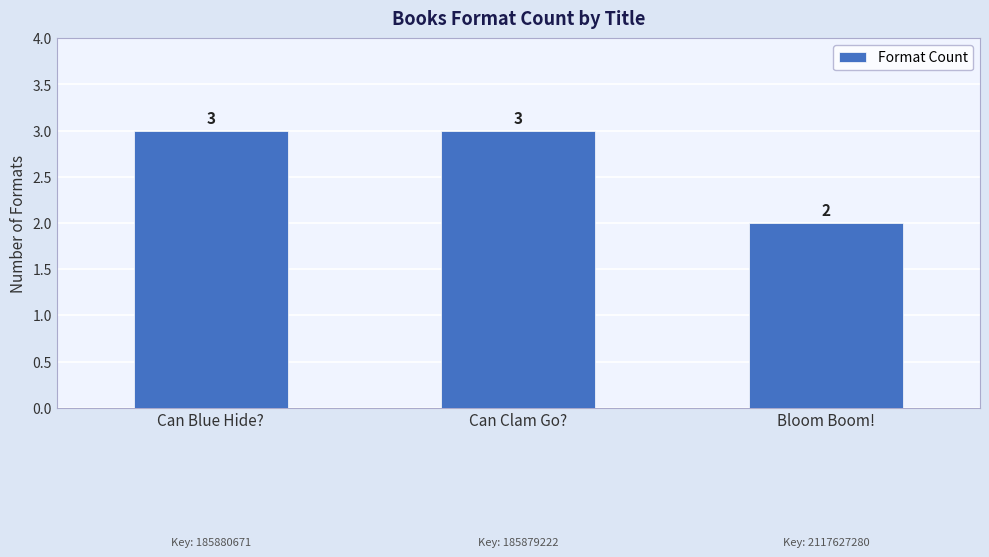

What is the ratio of the value at Can Clam Go? to the value at Can Blue Hide??

1.0